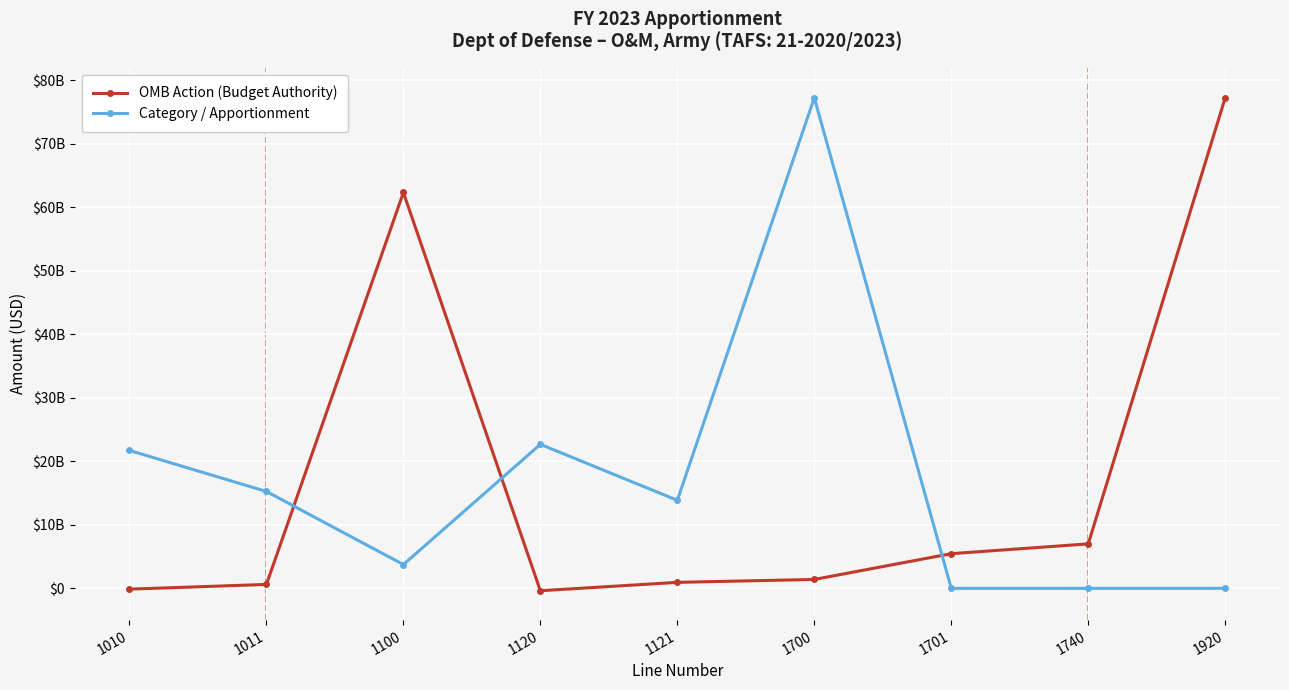

Is the value of Category / Apportionment at 1740 greater than the value of OMB Action (Budget Authority) at 1100?

No